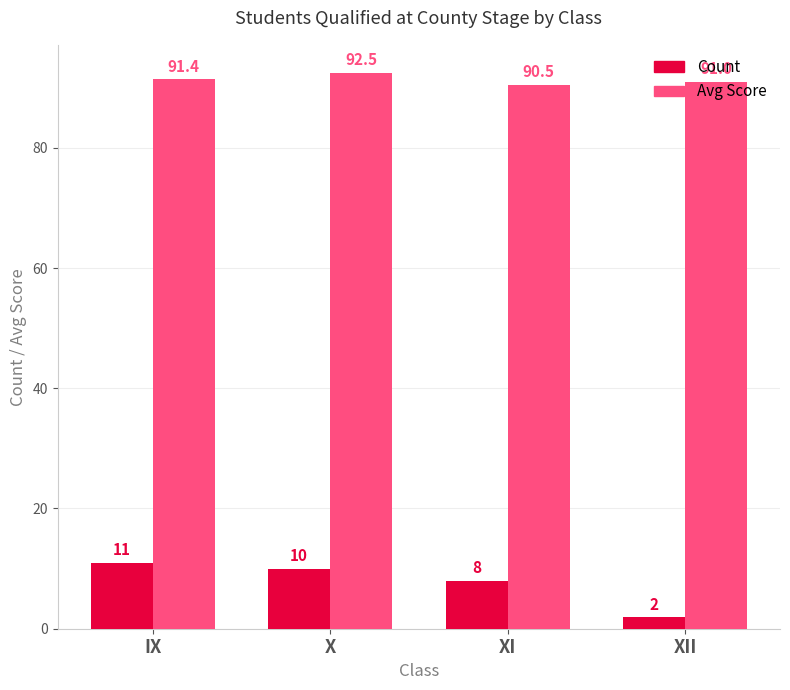

At which category is the sum across all series the highest?

X